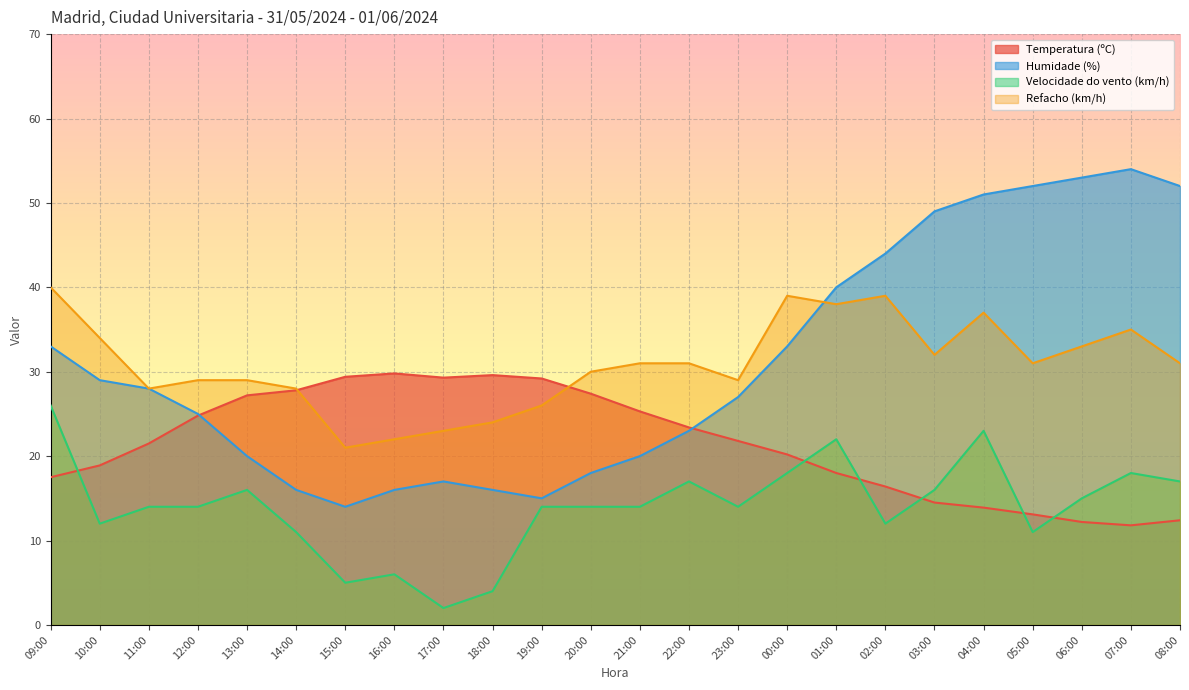

What is the total value across all series at 16:00?

73.8